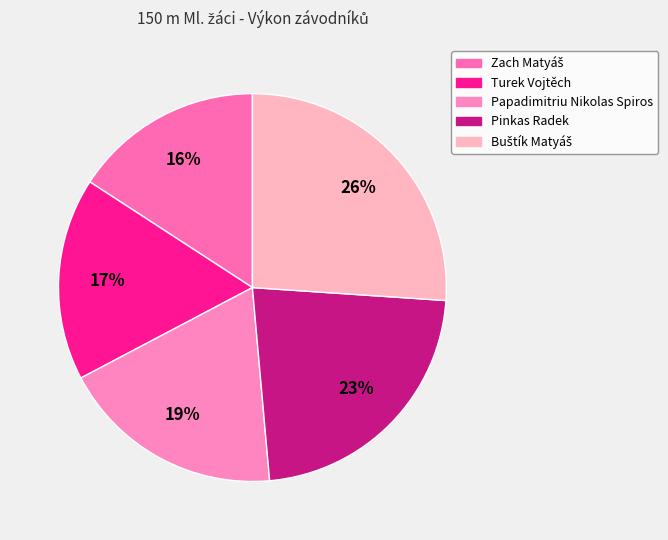

The Turek Vojtěch slice represents 17% of the pie. True or false?

True